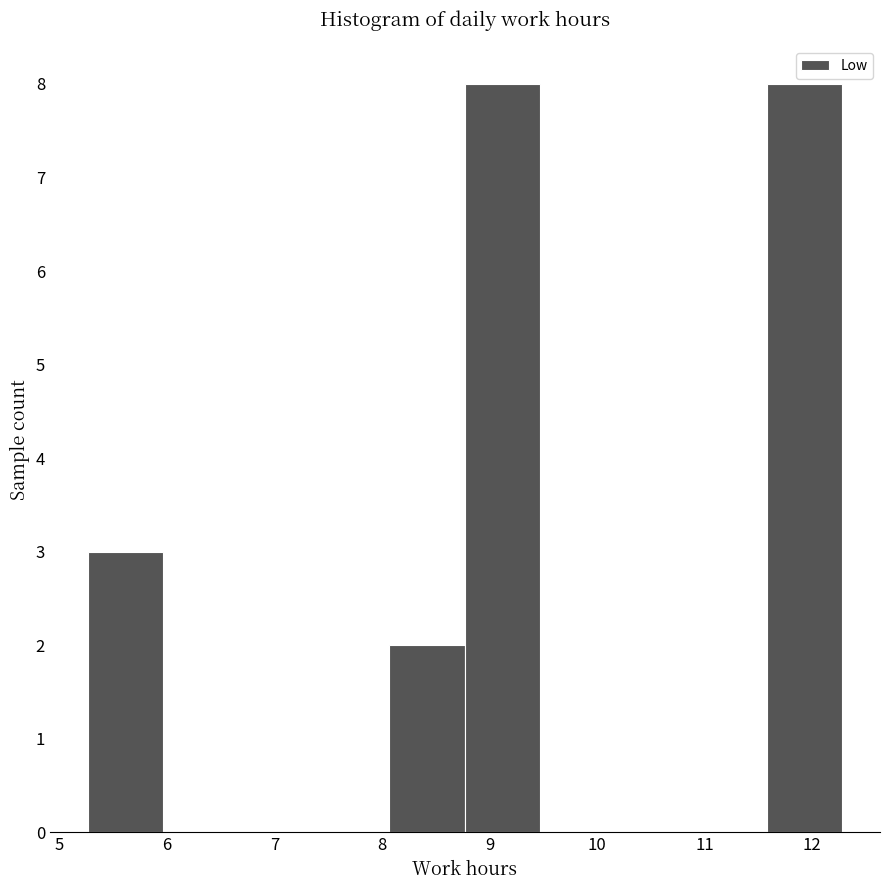

What is the height of the bar covering 11.6 to 12.3 on the x-axis? Neither the bar edges nor the heights are printed on the chart, so give them approximately, as read against the axes.

8